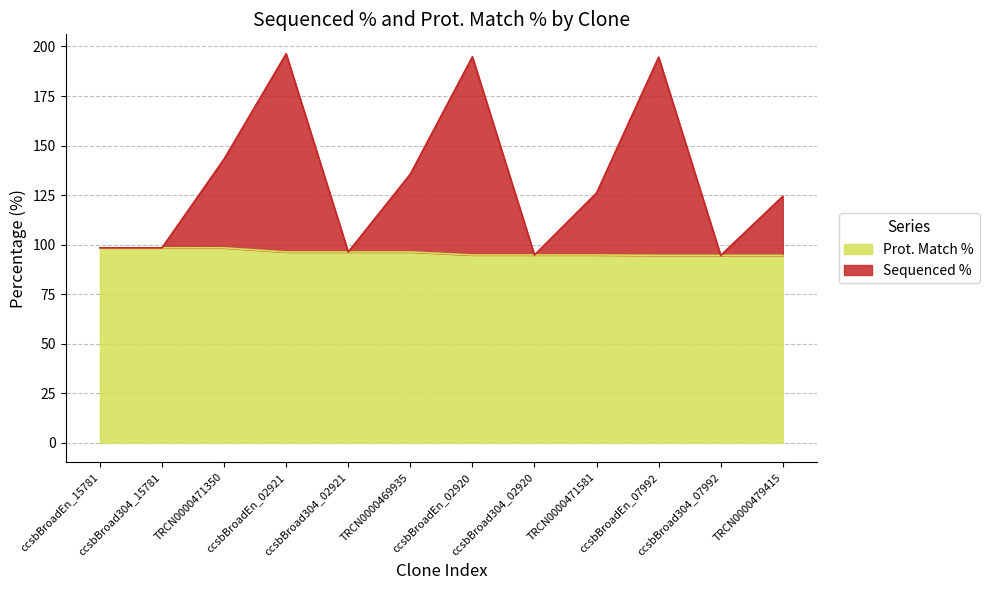

Reading left to right, extract all data points from this chart.

Sequenced %: ccsbBroadEn_15781=98.4	ccsbBroad304_15781=98.4	TRCN0000471350=143.2	ccsbBroadEn_02921=196.3	ccsbBroad304_02921=96.3	TRCN0000469935=135.6	ccsbBroadEn_02920=194.8	ccsbBroad304_02920=94.8	TRCN0000471581=126.1	ccsbBroadEn_07992=194.6	ccsbBroad304_07992=94.6	TRCN0000479415=124.4
Prot. Match %: ccsbBroadEn_15781=98.4	ccsbBroad304_15781=98.4	TRCN0000471350=98.4	ccsbBroadEn_02921=96.3	ccsbBroad304_02921=96.3	TRCN0000469935=96.3	ccsbBroadEn_02920=94.8	ccsbBroad304_02920=94.8	TRCN0000471581=94.8	ccsbBroadEn_07992=94.6	ccsbBroad304_07992=94.6	TRCN0000479415=94.6